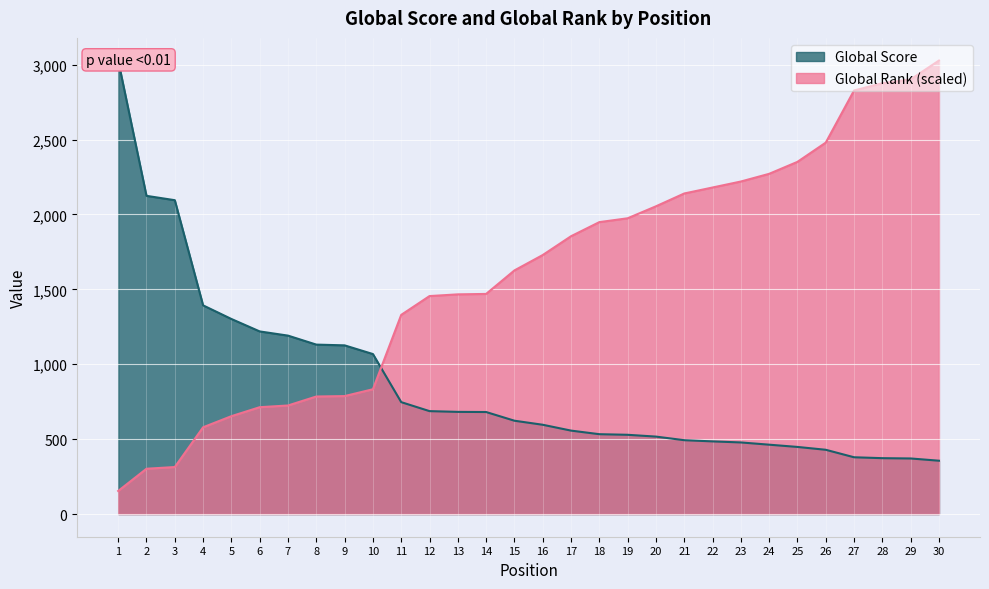

Which category has the lowest value in the Global Rank series?

1